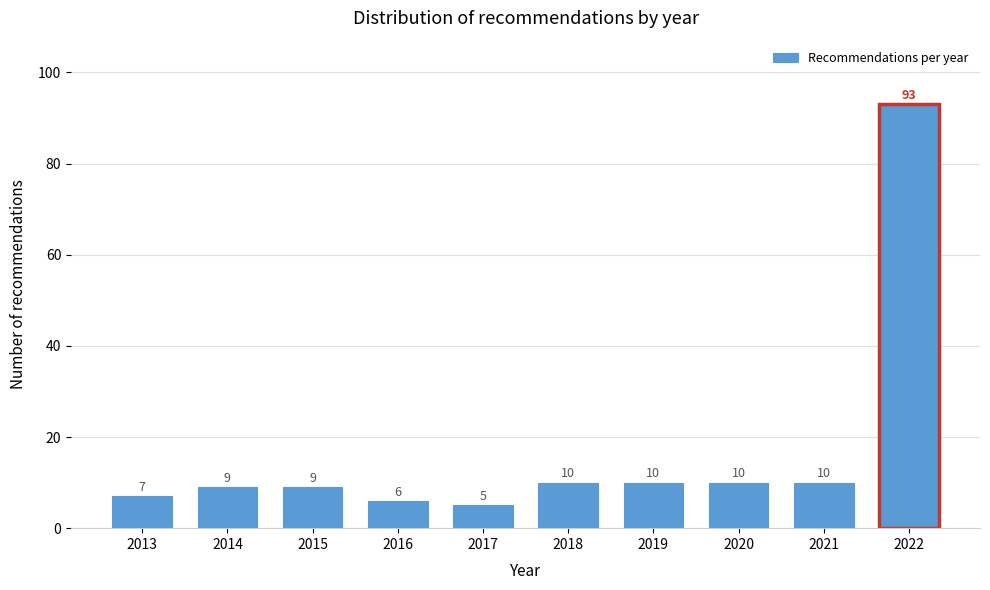

Reading right to left, what are all the values shown in this chart?

93	10	10	10	10	5	6	9	9	7